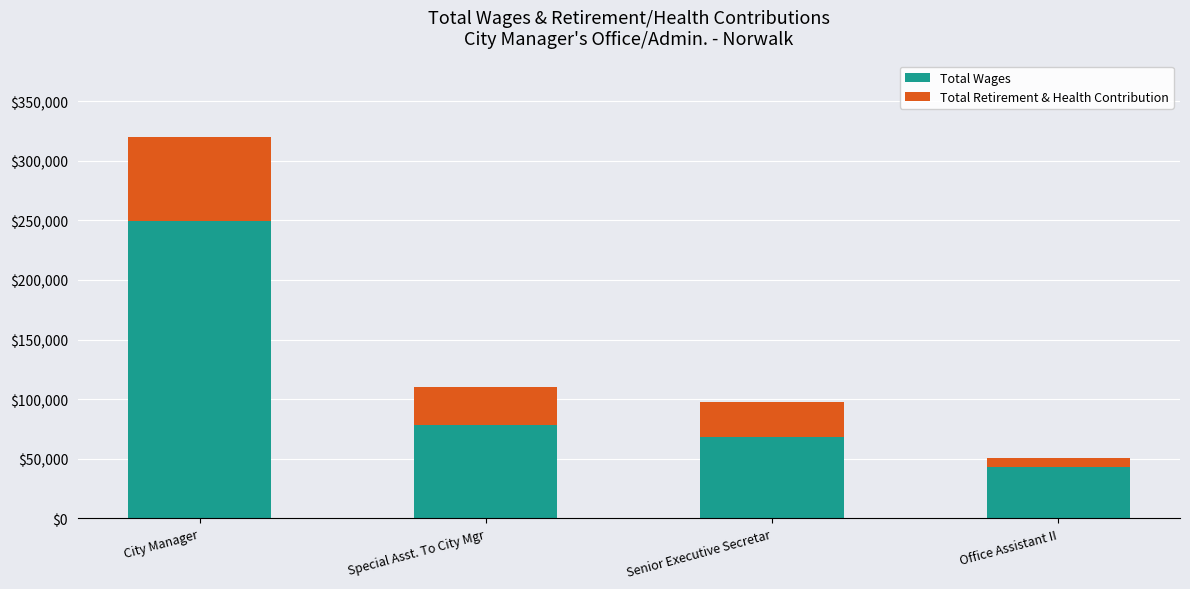

At which category is the sum across all series the highest?

City Manager